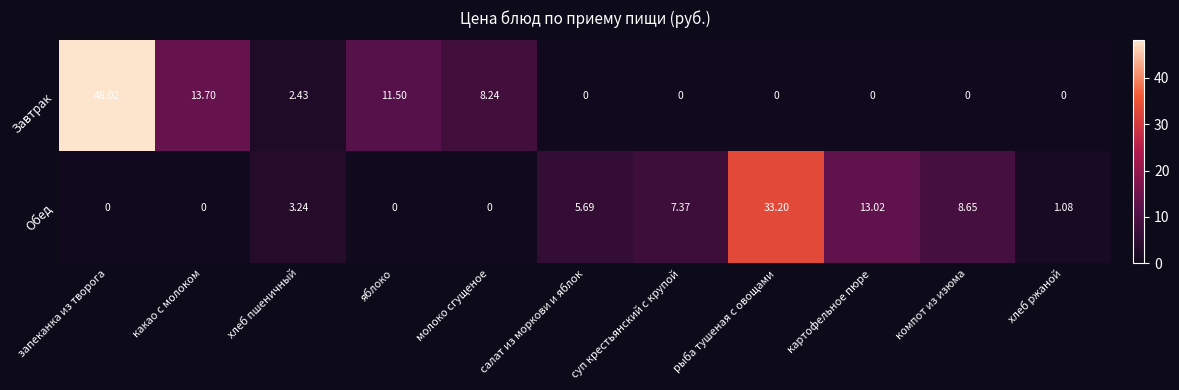

Rank the series by their average value, from highest to lowest.

Завтрак, Обед